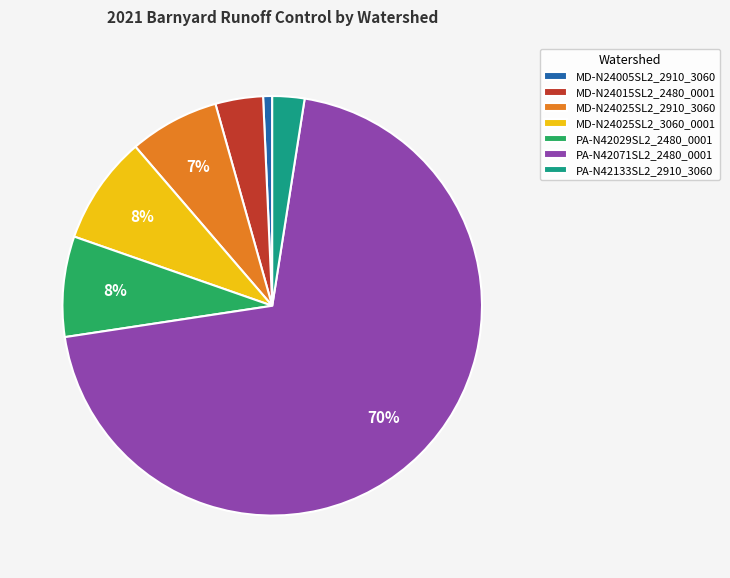

To the nearest percent, what is the difference between the largest and smallest slice percentages?

69%